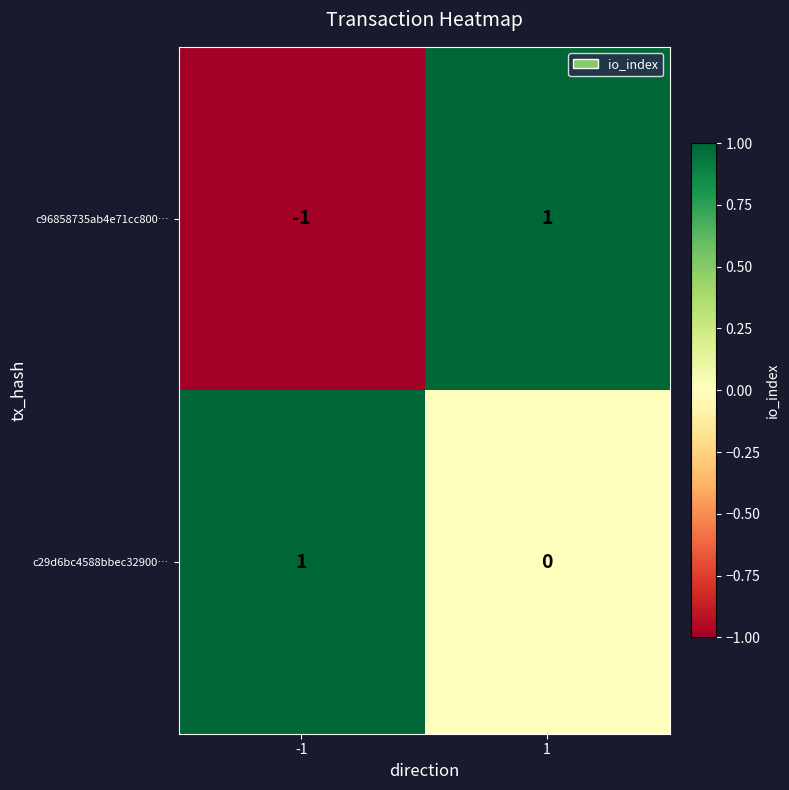

The c29d6bc4588bbec32900… series shows 0 at 1. True or false?

True